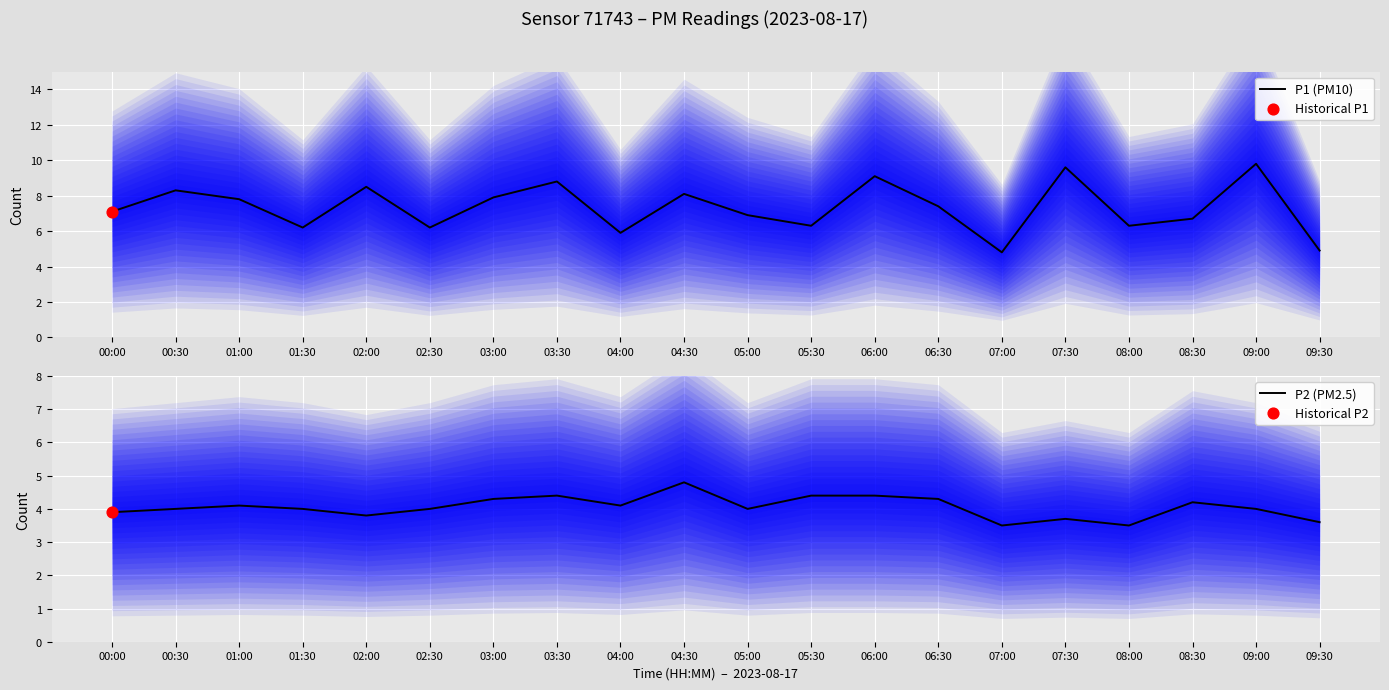

What are all the series names shown in the legend?

P1 (PM10), P2 (PM2.5)